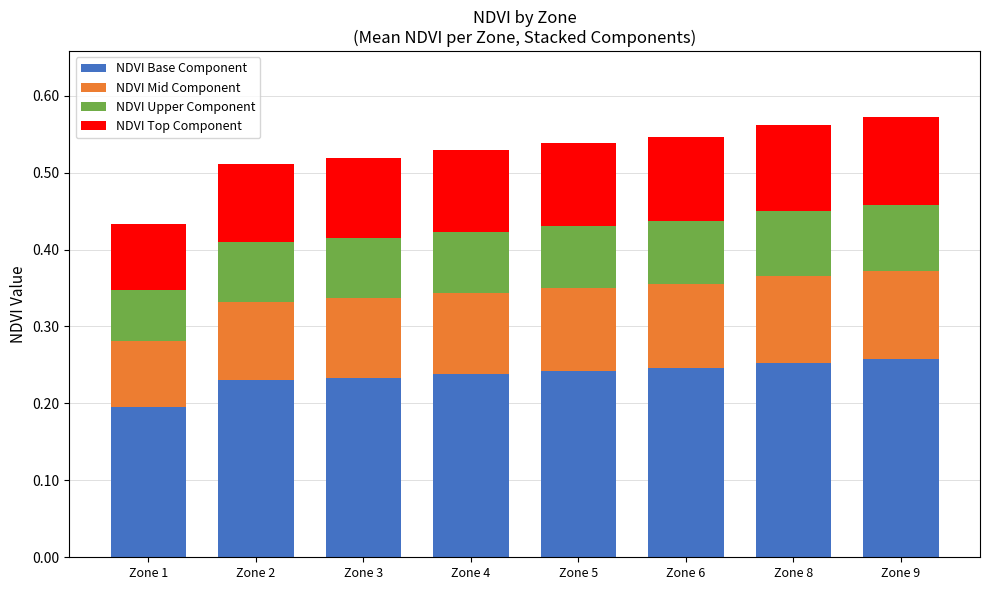

What is the sum of the NDVI Base Component values at Zone 6 and Zone 5?

0.5